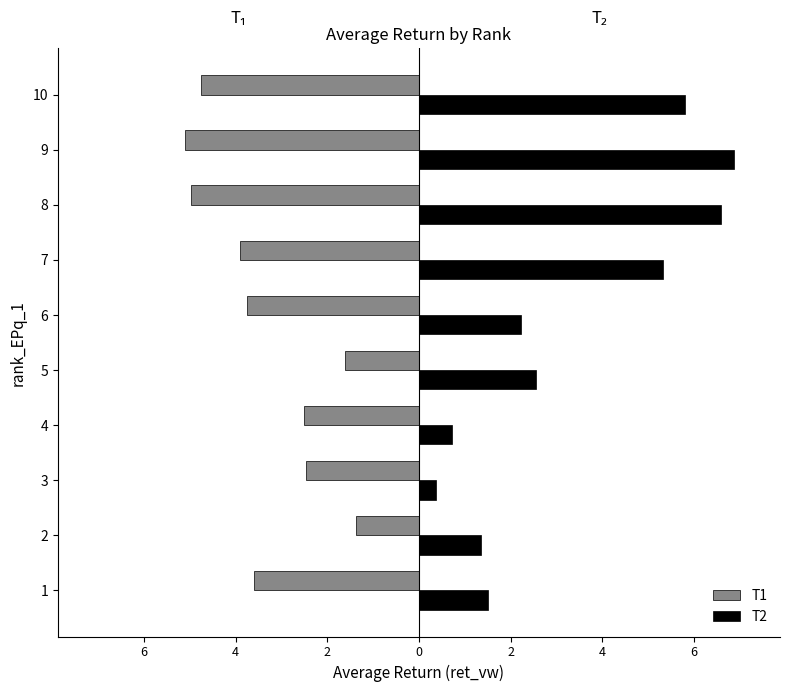

What are all the series names shown in the legend?

T1, T2